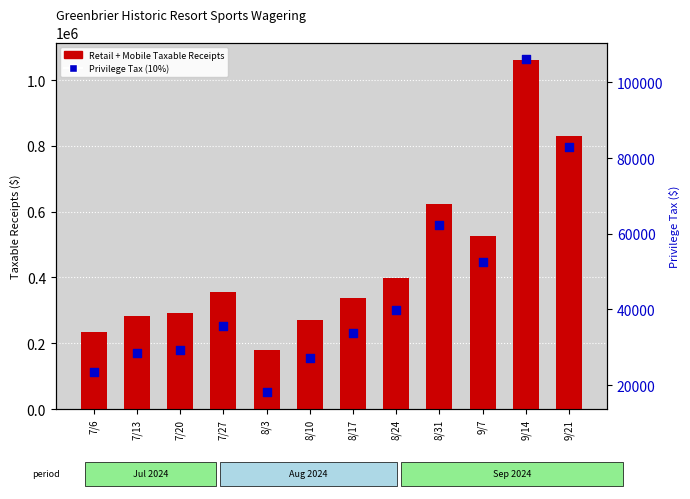

At which category is the sum across all series the highest?

9/14